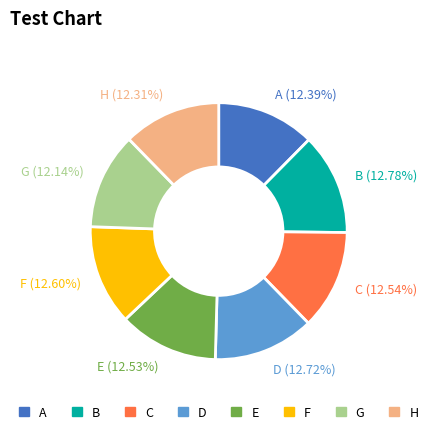

Combined, what portion of the pie is C and E?

25.1%